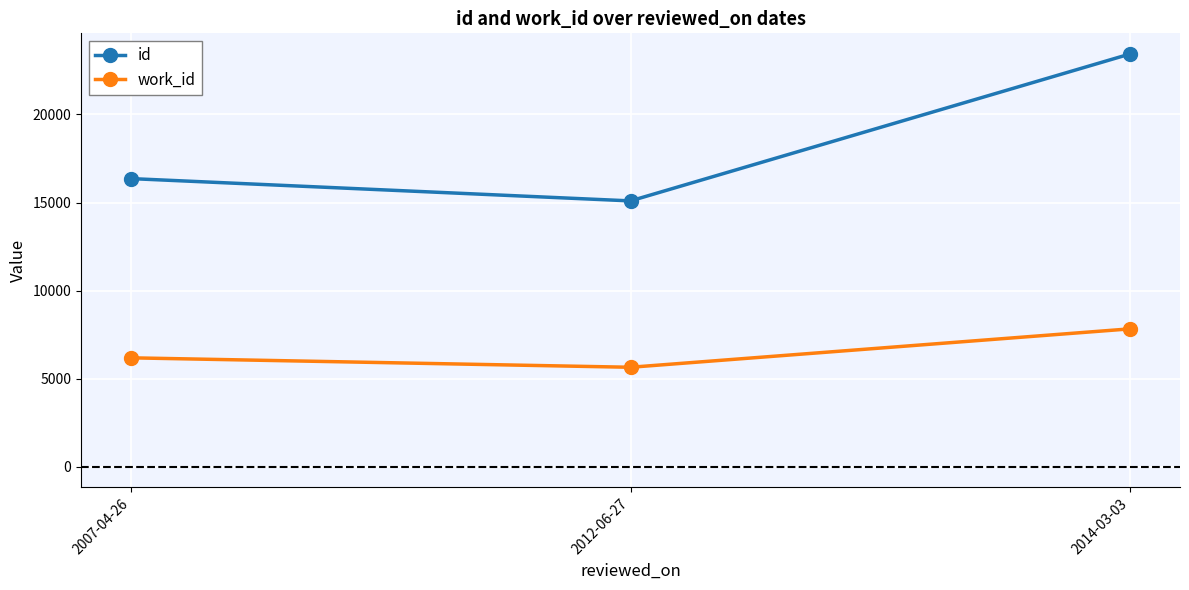

Rank the series by their maximum value, from highest to lowest.

id, work_id